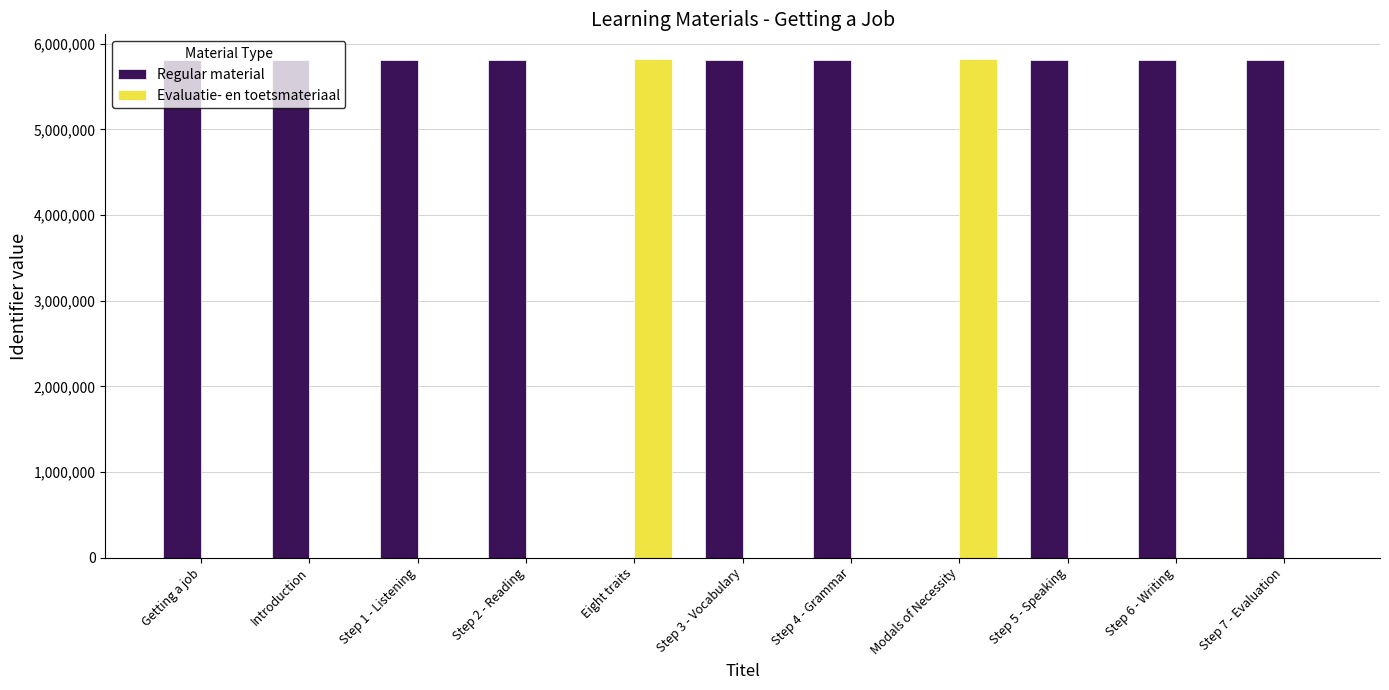

What is the highest value of the Regular material series?

5810665